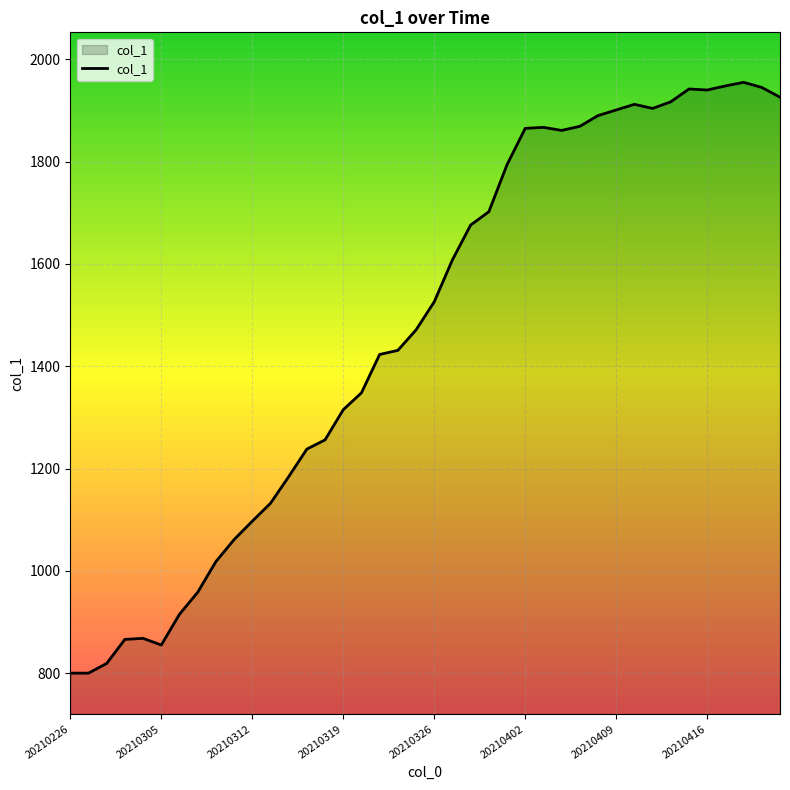

What is the maximum value shown in the chart?

1955